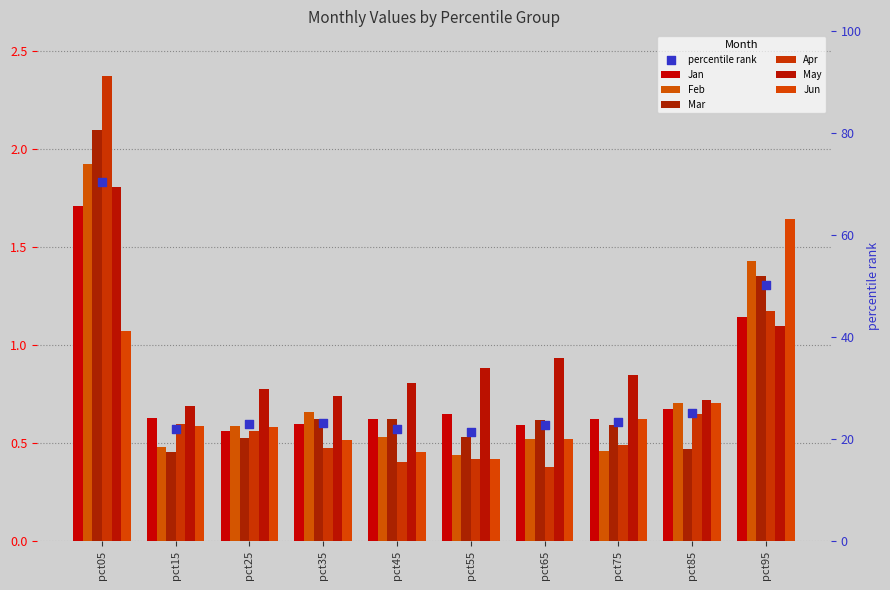

At how many categories does at least one series exceed 1?

2